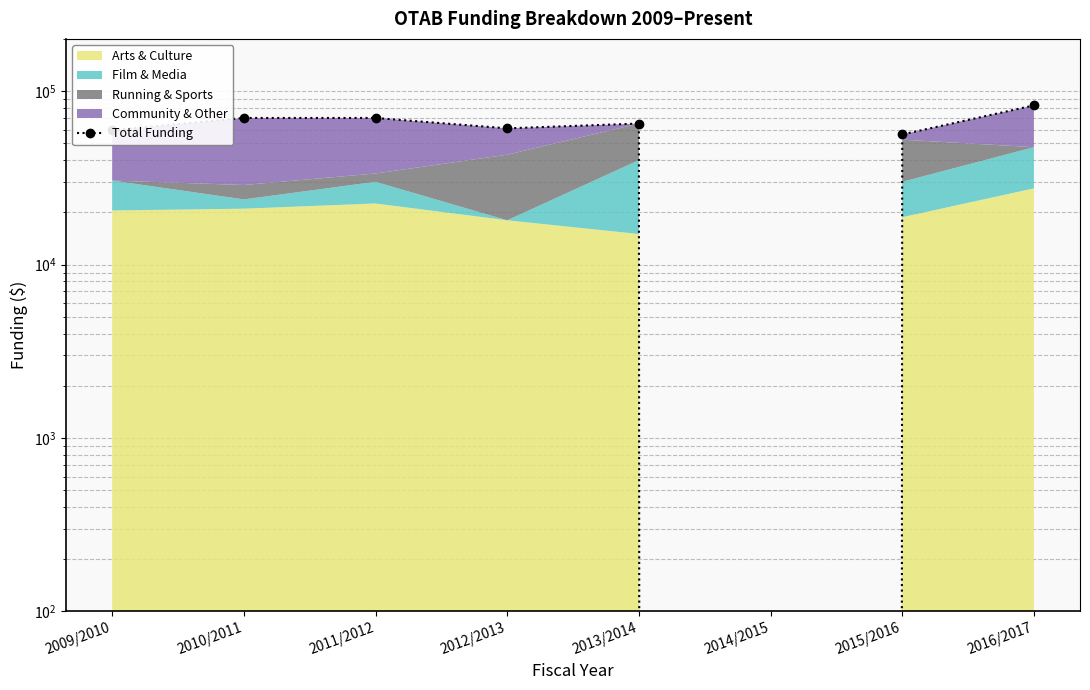

Where is the data nearest to the value 41350?

2015/2016